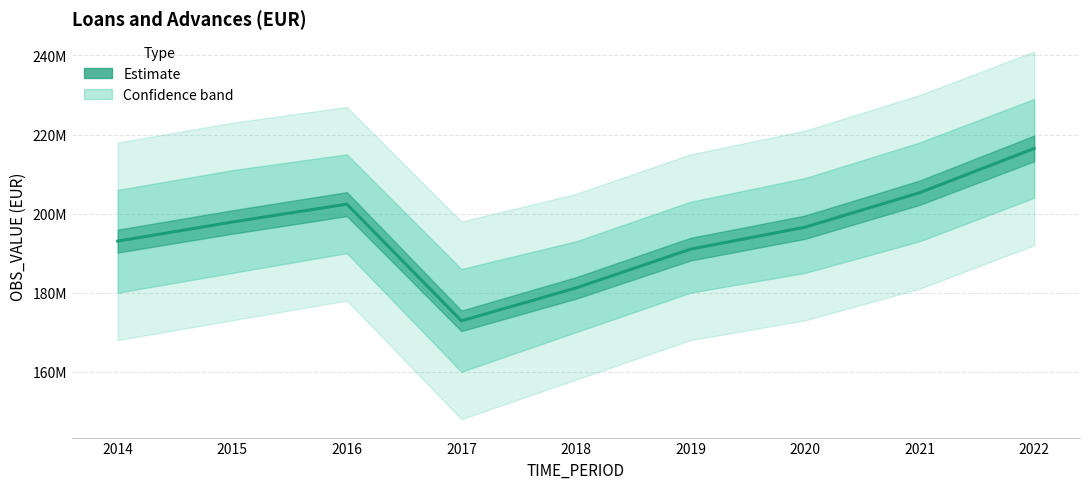

What is the average value?

195196552